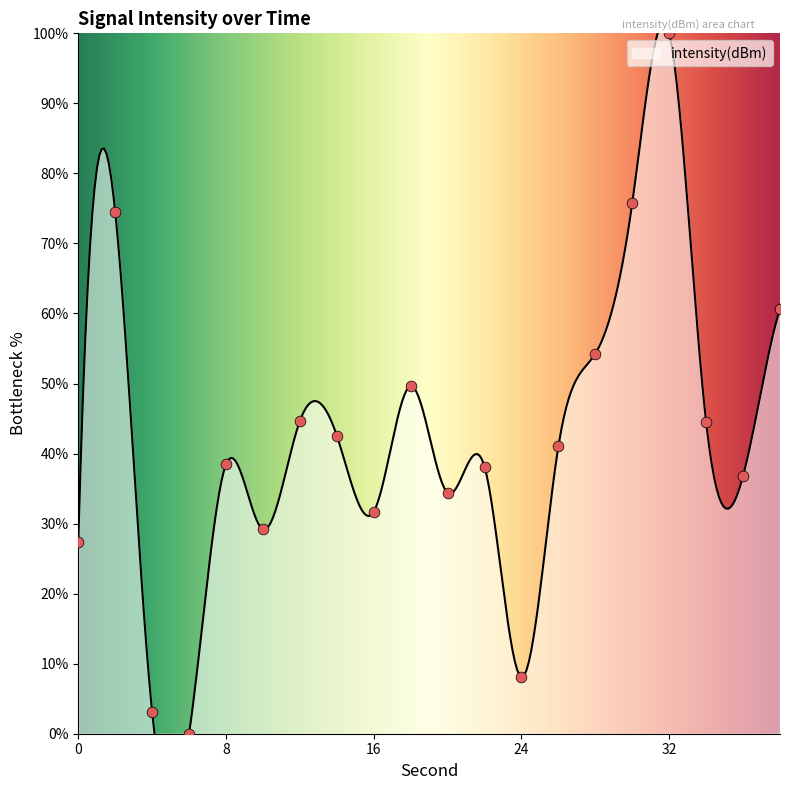

Between 0 and 34, which is larger?

34